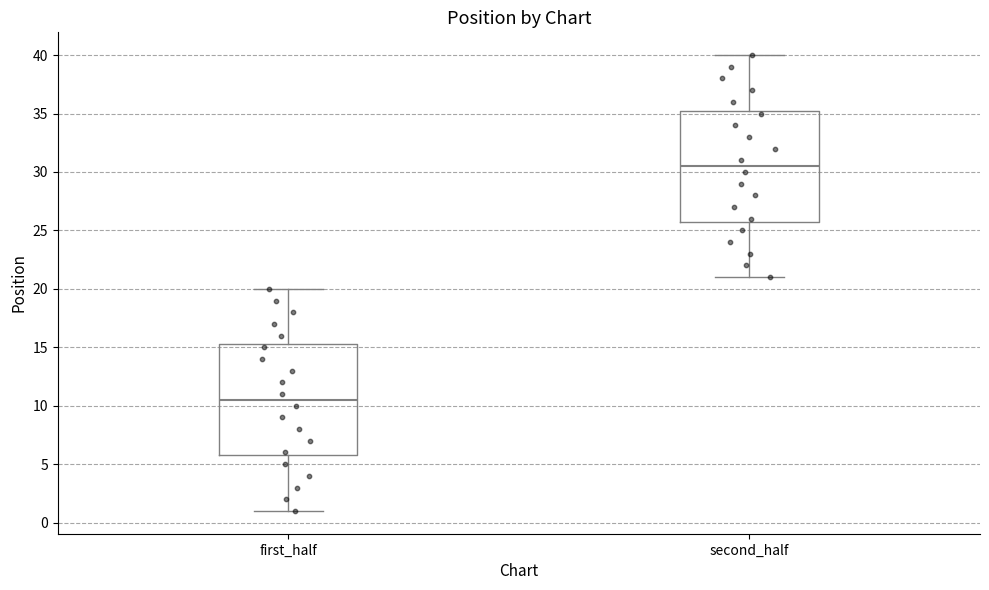

Reading left to right, read every box against the y-axis: the position of its median line, the range the box covers, and the ends of its whiskers. The values are not printed on the chart, so give them approximately, as read against the axis.

first_half: median 10.5, box 6.0 to 15.5, whiskers 1.0 to 20.0
second_half: median 30.5, box 26.0 to 35.5, whiskers 21.0 to 40.0